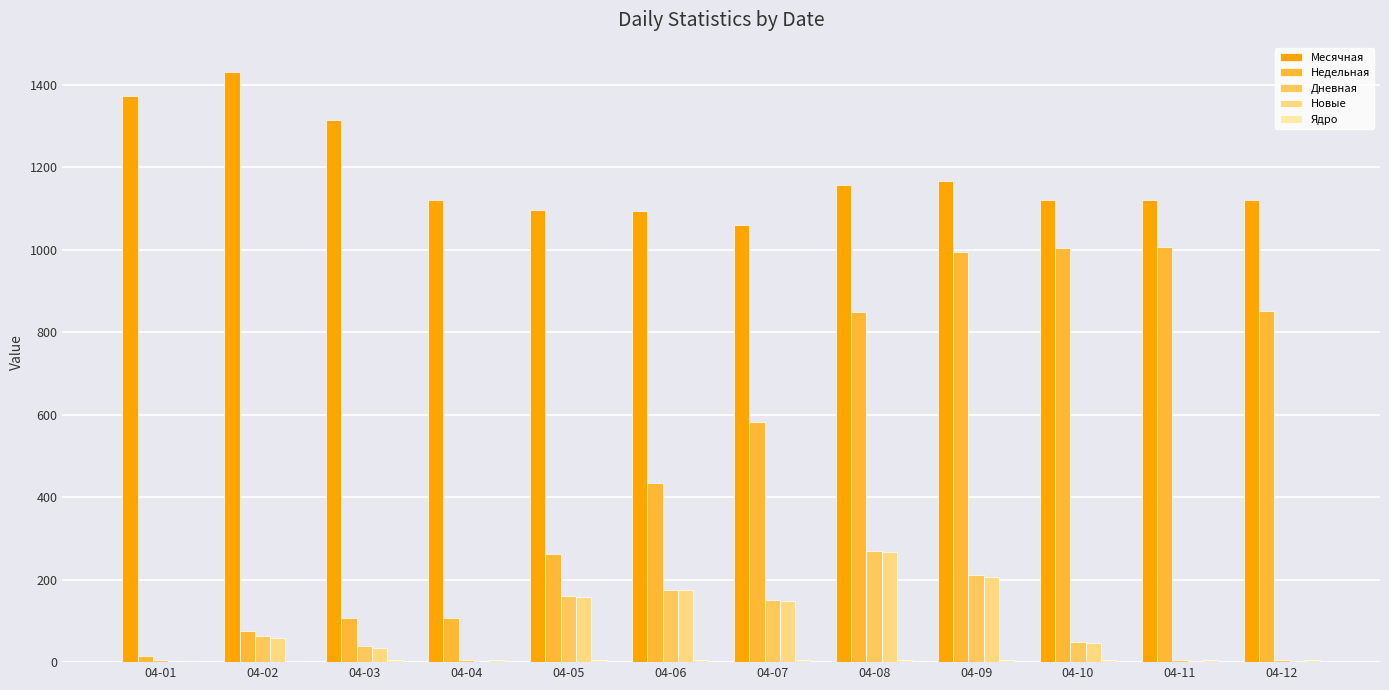

Is the value of Дневная at 04-04 greater than the value of Новые at 04-08?

No